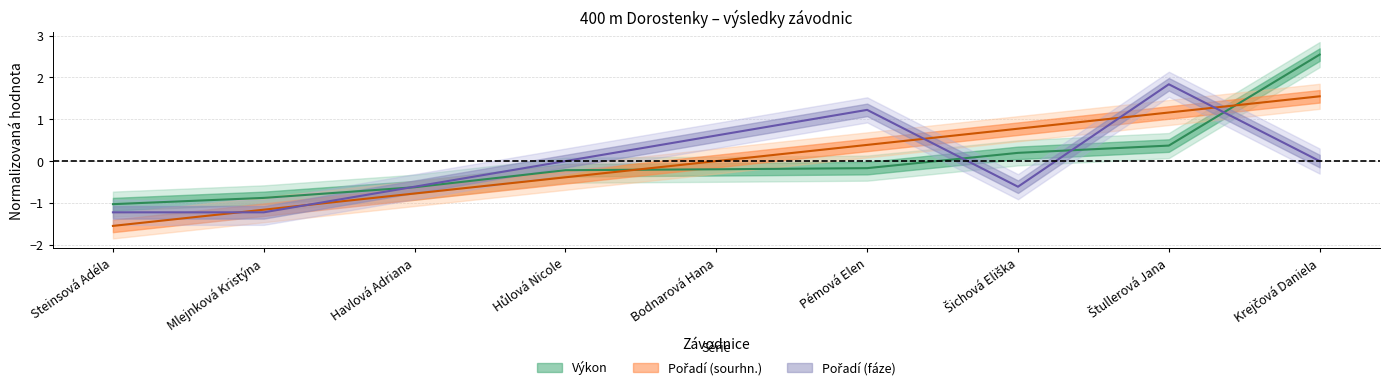

Which series has the widest spread of values?

Výkon